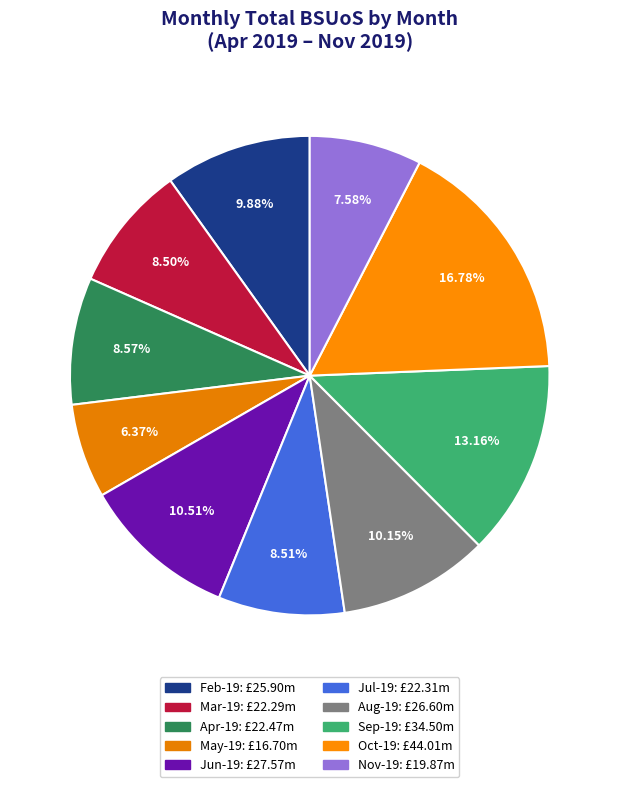

Approximately how many times larger is the value at Jun-19 compared to Mar-19?

1.2